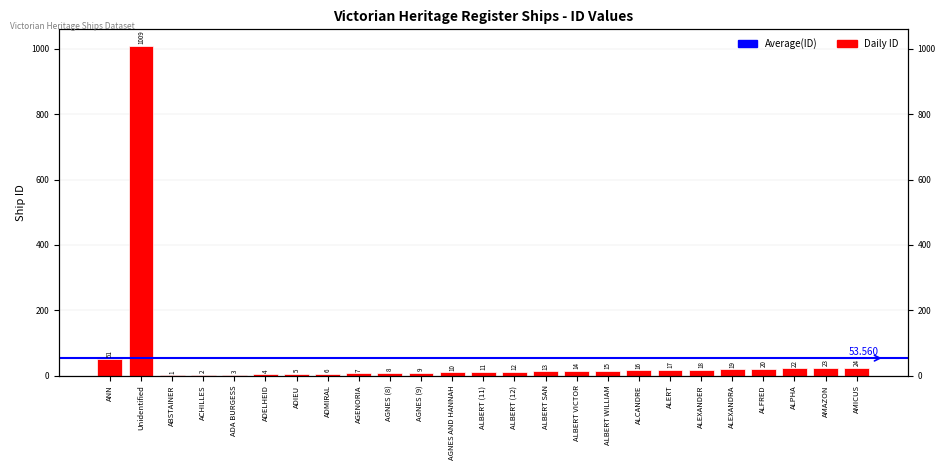

Does the chart contain any negative values?

No